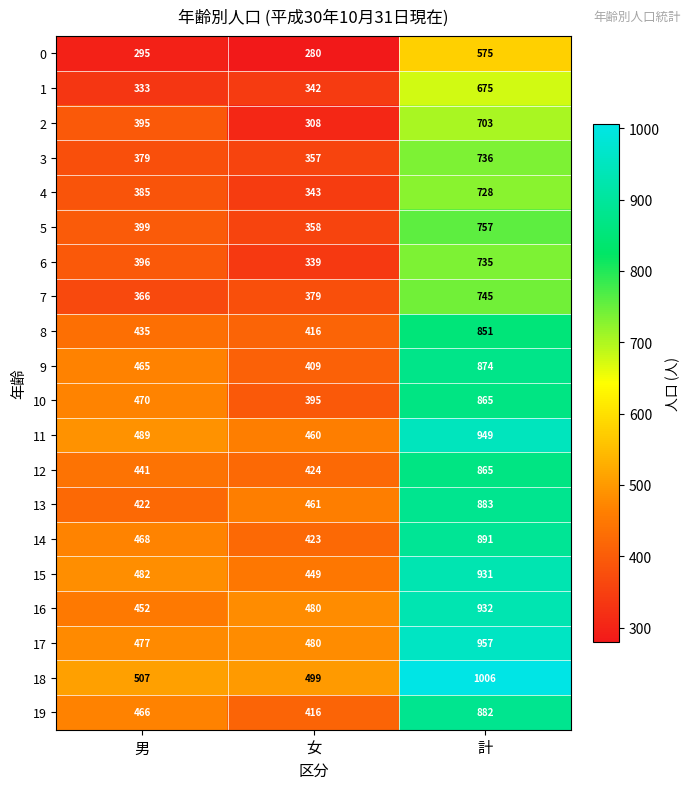

Which category has the highest value across all series?

計